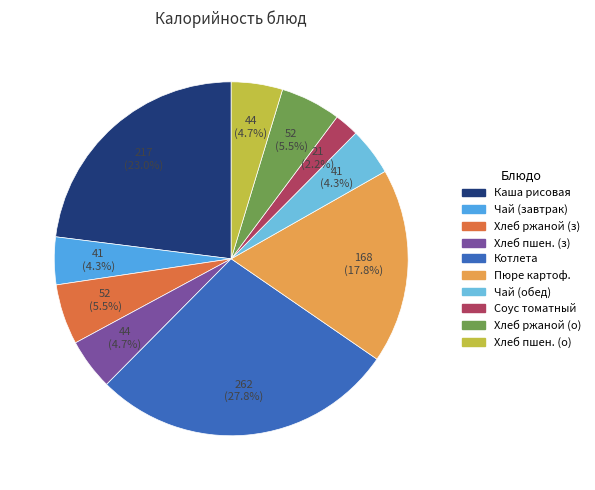

Is there any slice that represents more than half of the pie?

No